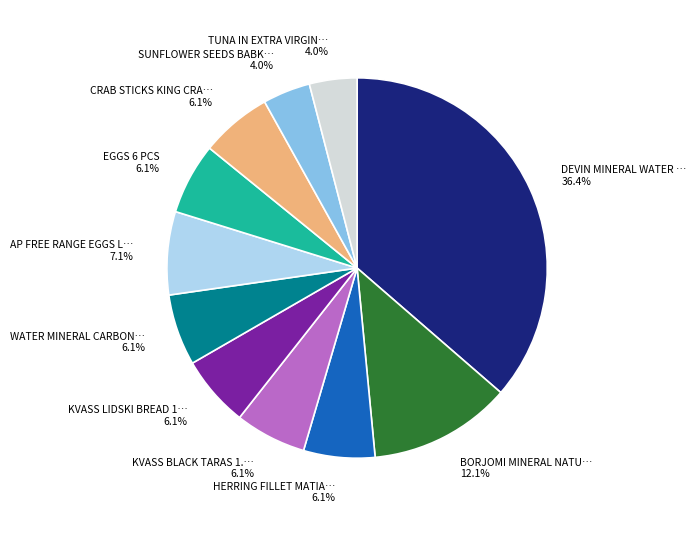

Does any single category account for the majority?

No